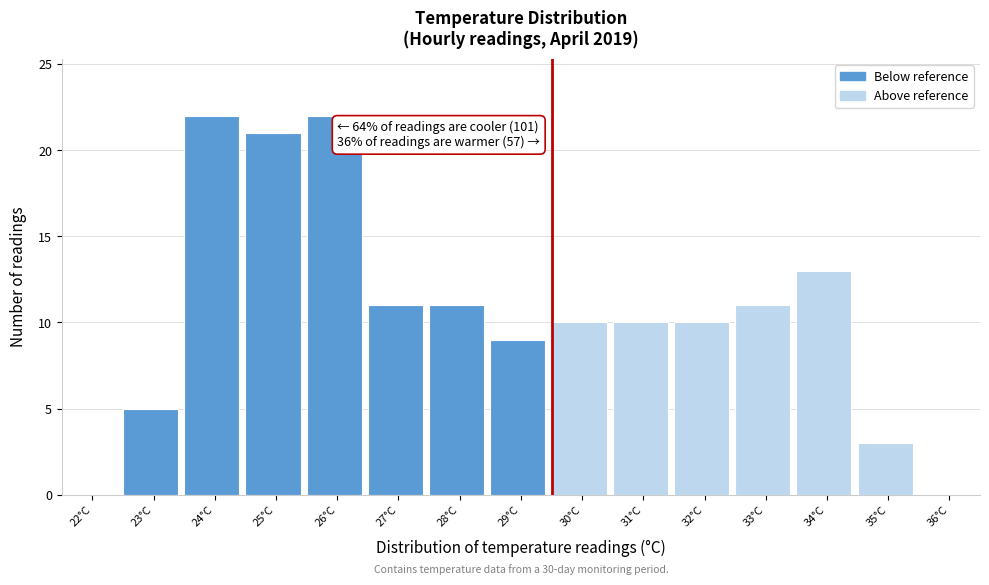

Reading left to right, transcribe all the data shown in this chart.

22°C=0	23°C=5	24°C=22	25°C=21	26°C=22	27°C=11	28°C=11	29°C=9	30°C=10	31°C=10	32°C=10	33°C=11	34°C=13	35°C=3	36°C=0